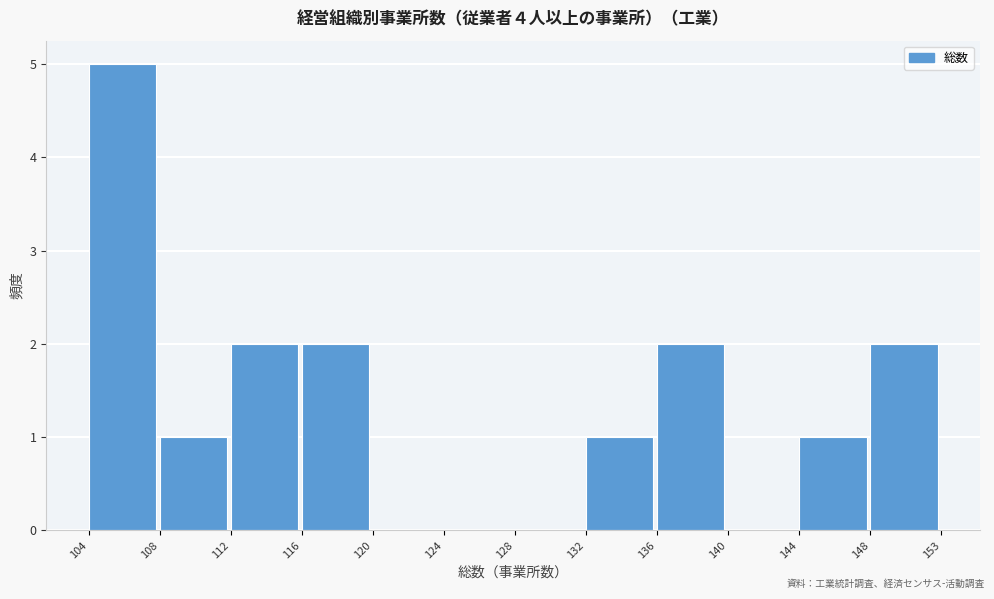

Reading left to right, transcribe all the data shown in this chart.

104=5	108=1	112=2	116=2	120=0	124=0	128=0	132=1	136=2	140=0	144=1	148=2